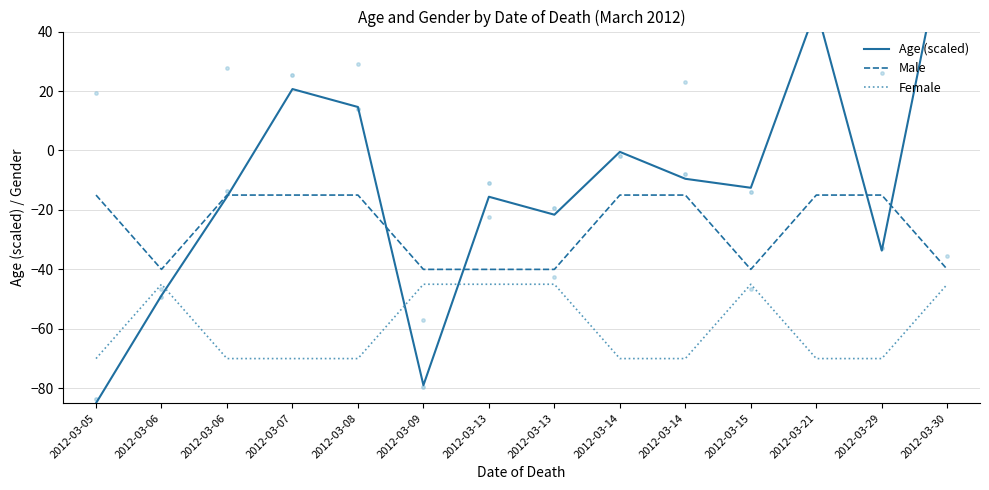

What is the total value across all series at 2012-03-08?

-70.4